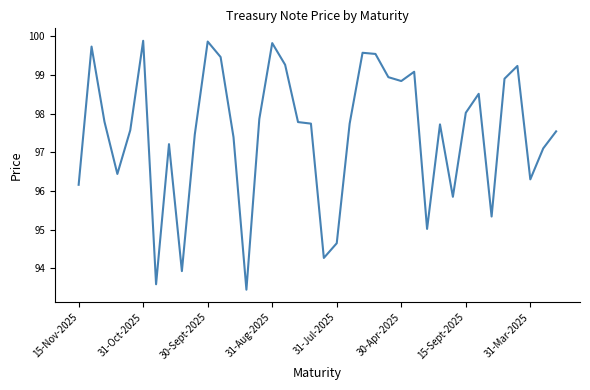

What is the maximum value shown in the chart?

99.9